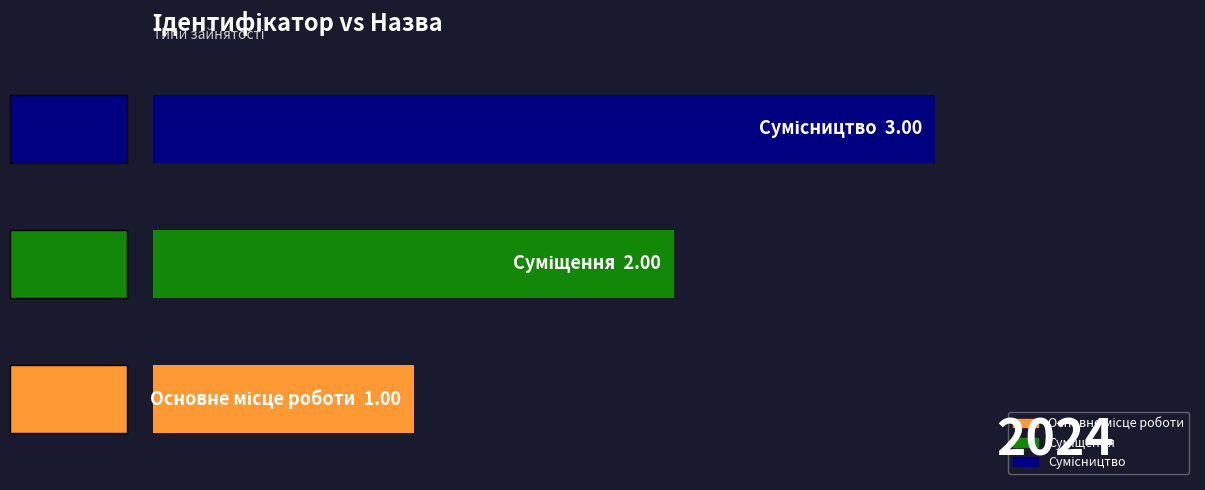

What is the difference between the maximum and minimum values?

2